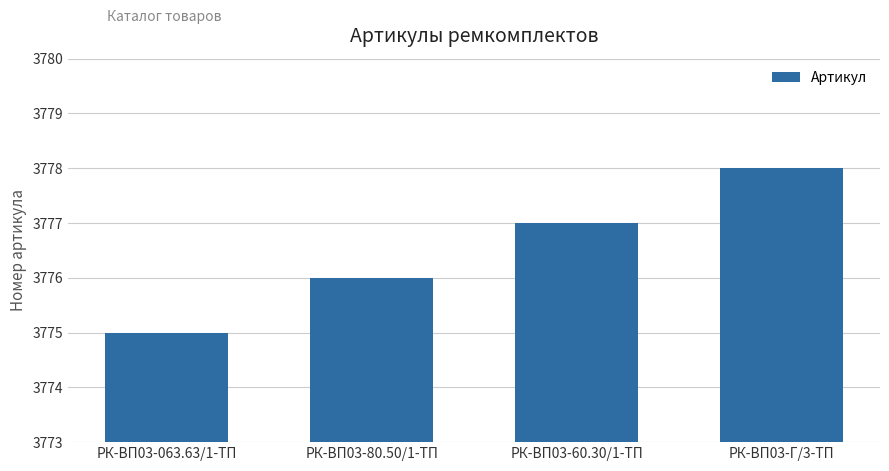

How many bars are there in total?

4